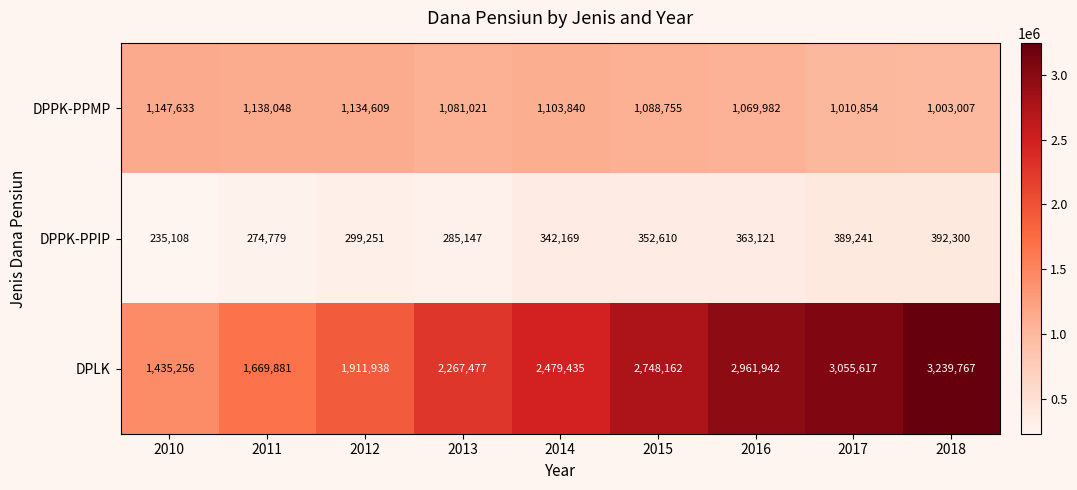

Which label corresponds to the largest value in the chart?

2018